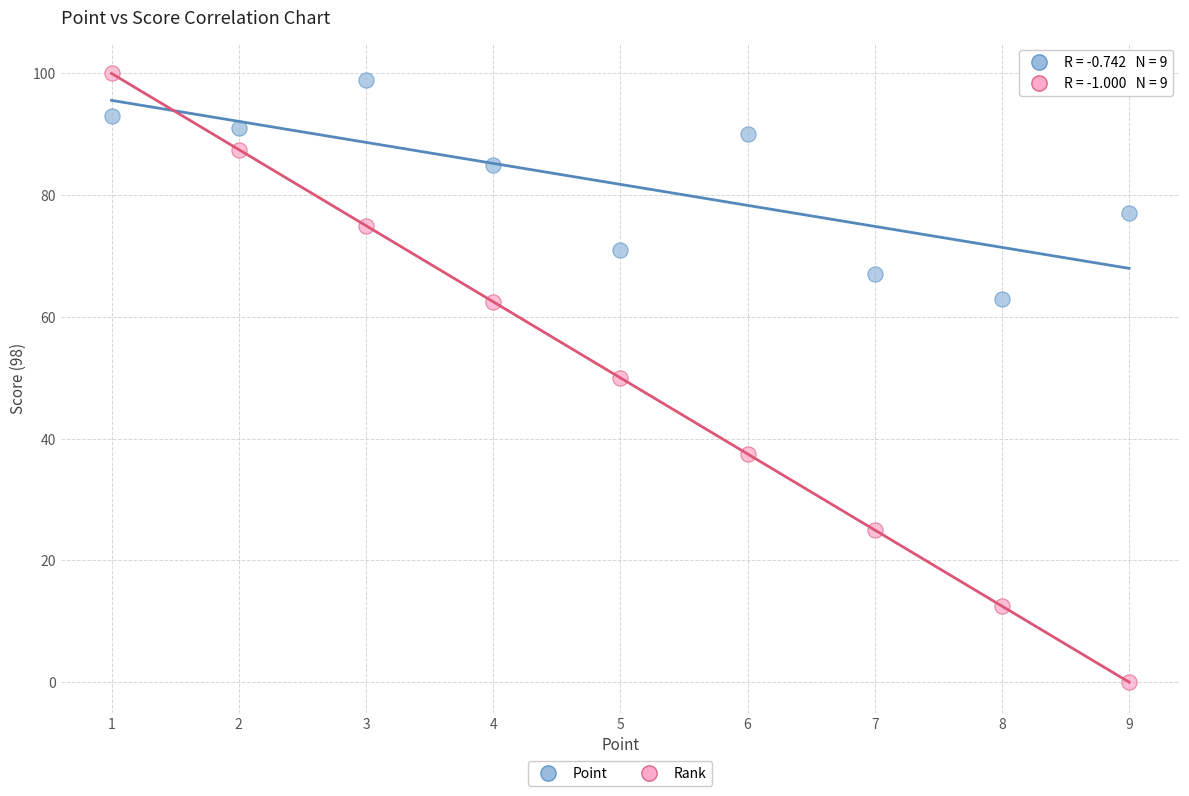

Which series reaches the maximum Y coordinate?

Rank